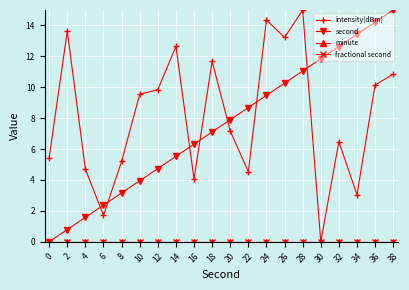

Does the chart have visible grid lines?

Yes